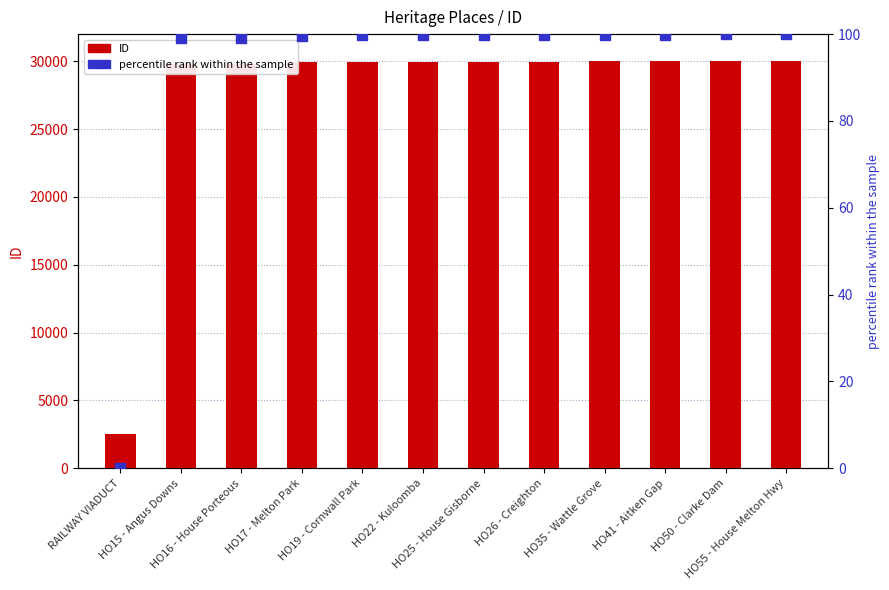

What is the total value across all series at HO17 - Melton Park?

30056.7